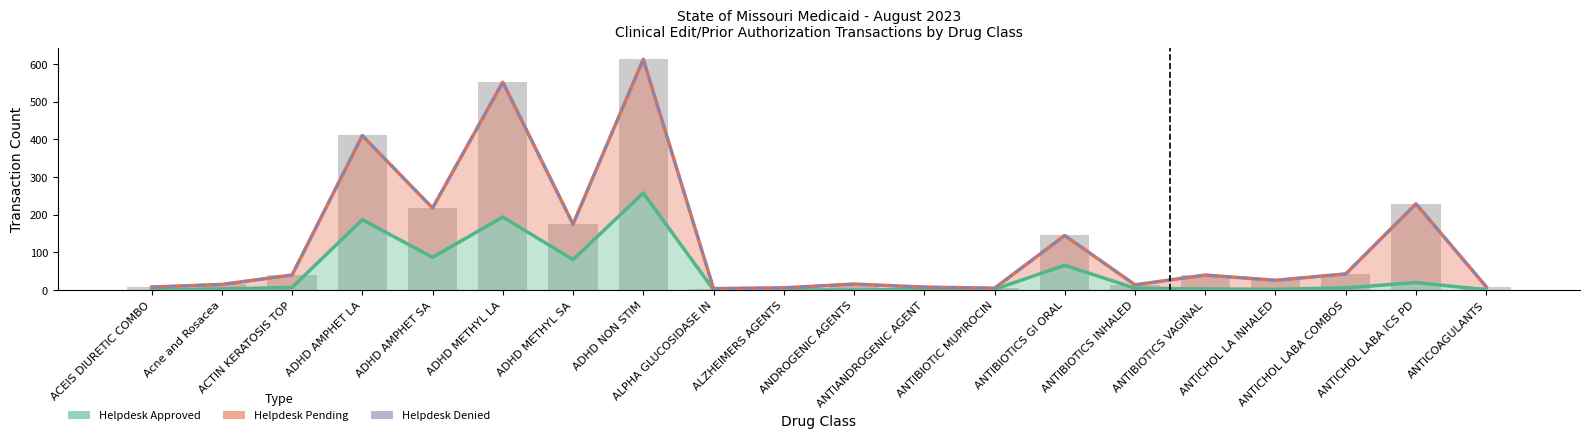

Between ACTIN KERATOSIS TOP and ANTIBIOTICS GI ORAL, which series saw the biggest shift?

Helpdesk Pending